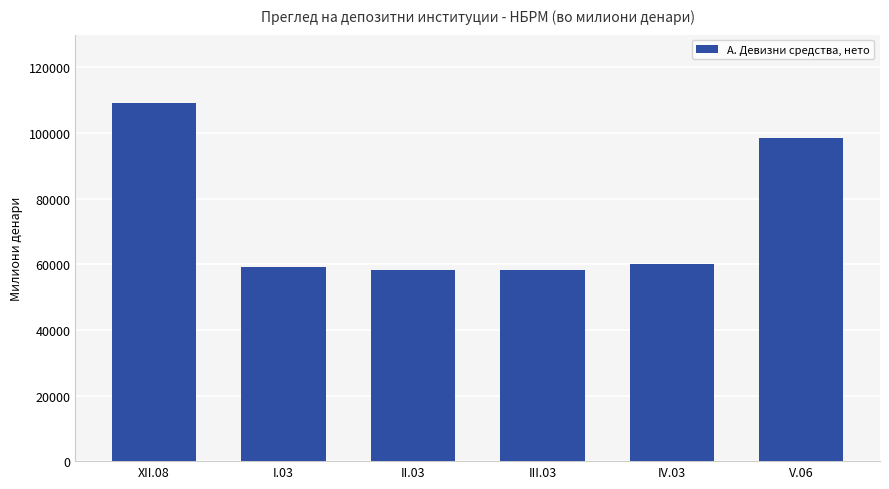

What is the minimum value shown in the chart?

58333.5